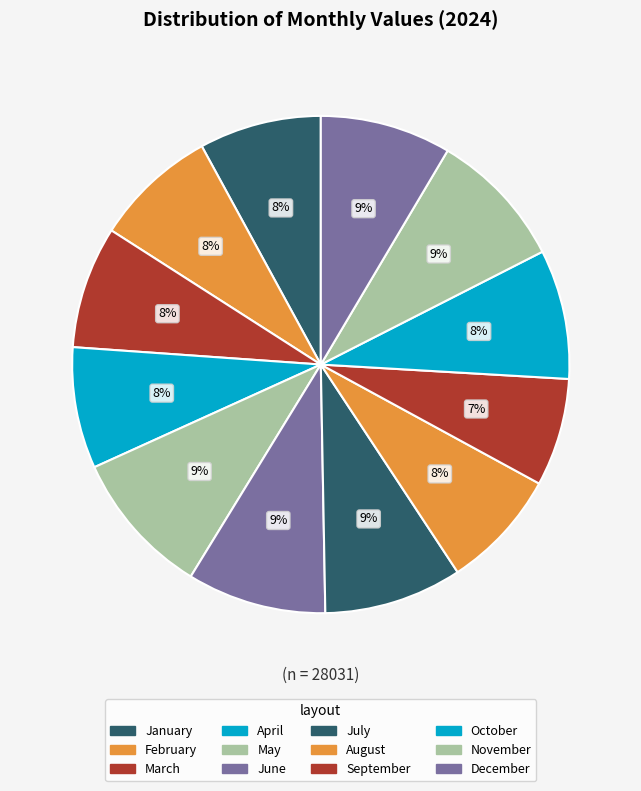

To the nearest percent, what is the difference between the largest and smallest slice percentages?

2%